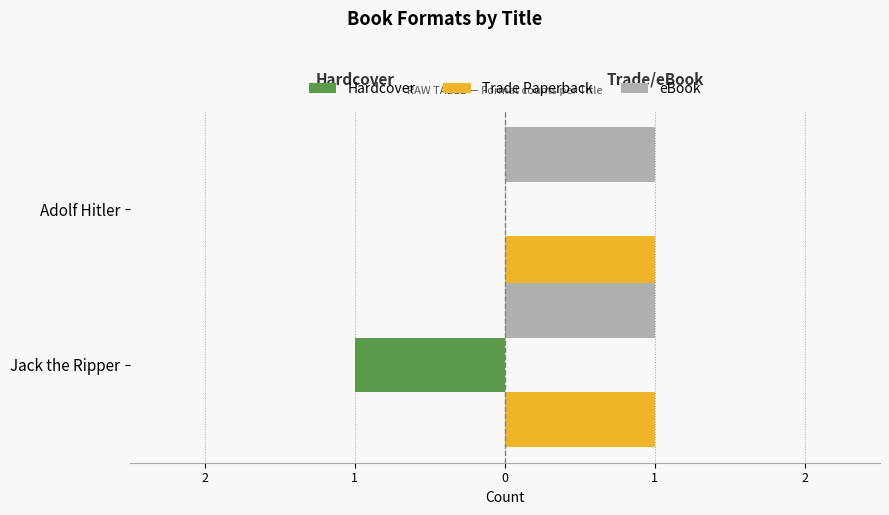

What are all the series names shown in the legend?

Hardcover, Trade Paperback, eBook